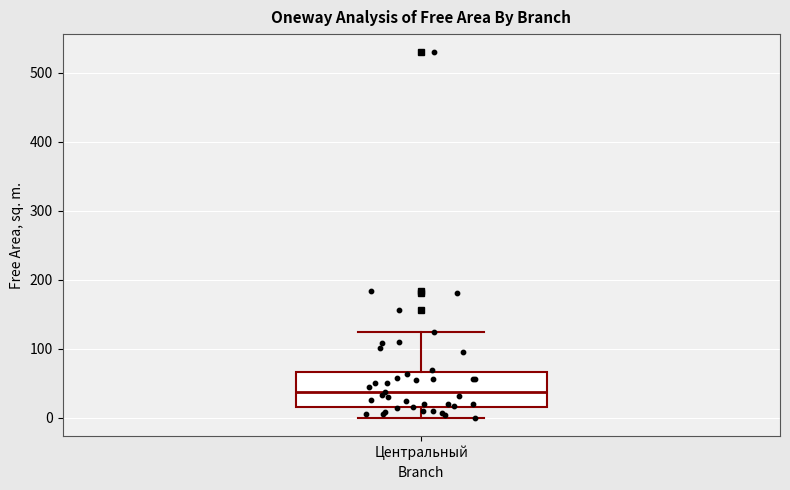

Transcribe this box plot: give where the median line is, the range the box spans, and where the two whiskers end, as read against the y-axis. The values are not printed on the chart, so give them approximately, as read against the axis.

median 40, box 20 to 70, whiskers 0 to 120